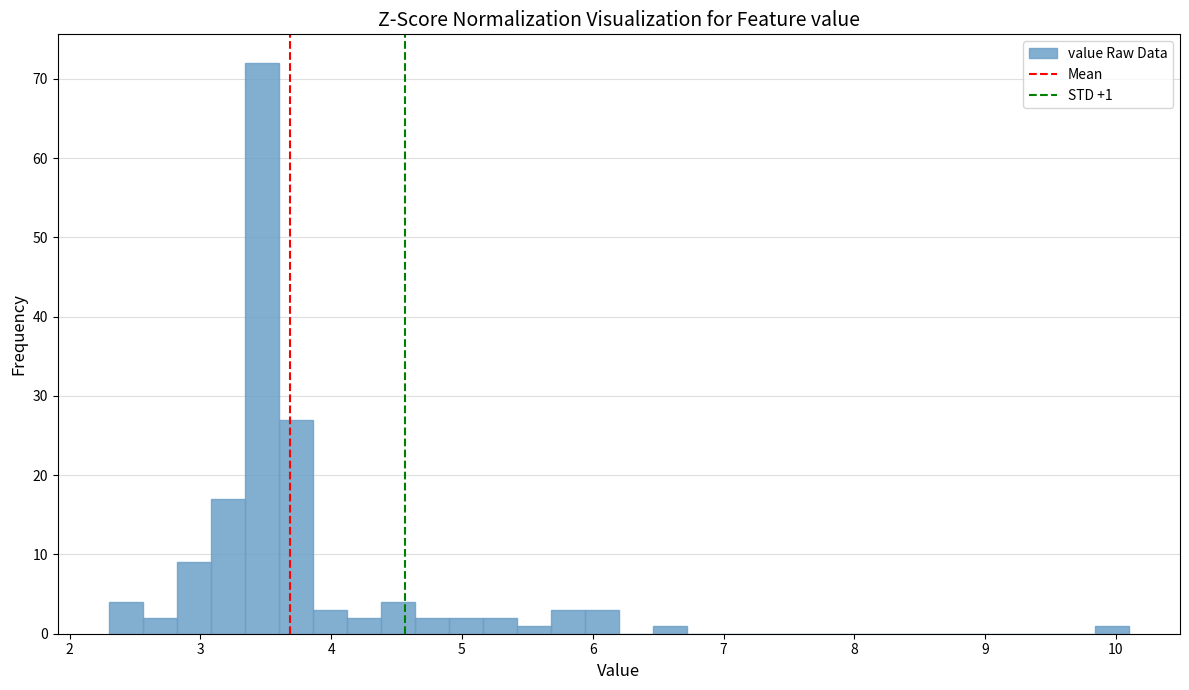

Around what value on the x-axis is the tallest bar? Give the approximate position of its centre, as read against the axis.

3.5